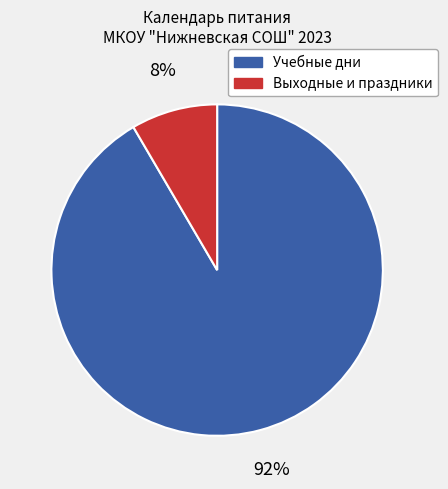

What is the smallest slice in the pie chart?

Выходные и праздники